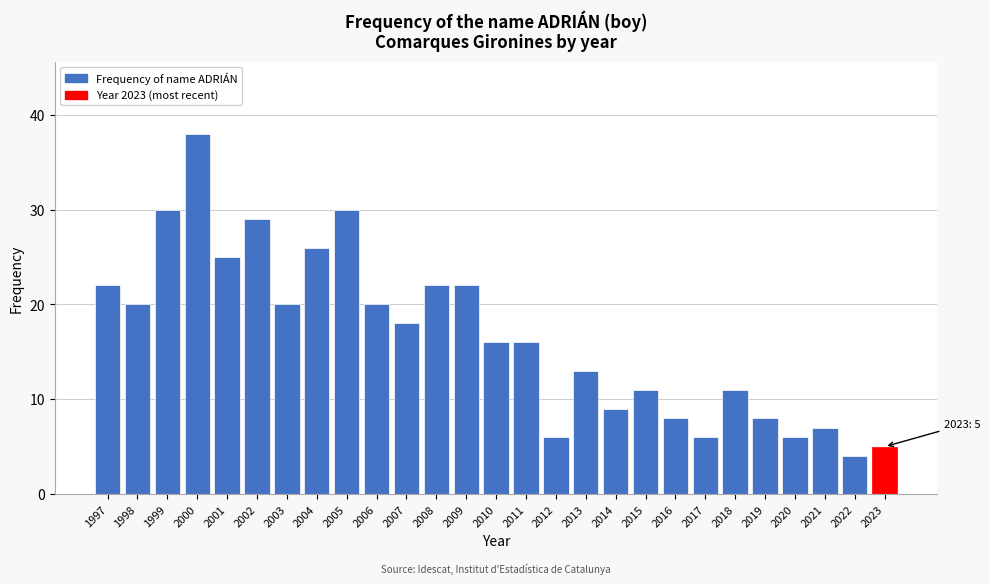

Reading left to right, what are all the values shown in this chart?

1997=22	1998=20	1999=30	2000=38	2001=25	2002=29	2003=20	2004=26	2005=30	2006=20	2007=18	2008=22	2009=22	2010=16	2011=16	2012=6	2013=13	2014=9	2015=11	2016=8	2017=6	2018=11	2019=8	2020=6	2021=7	2022=4	2023=5